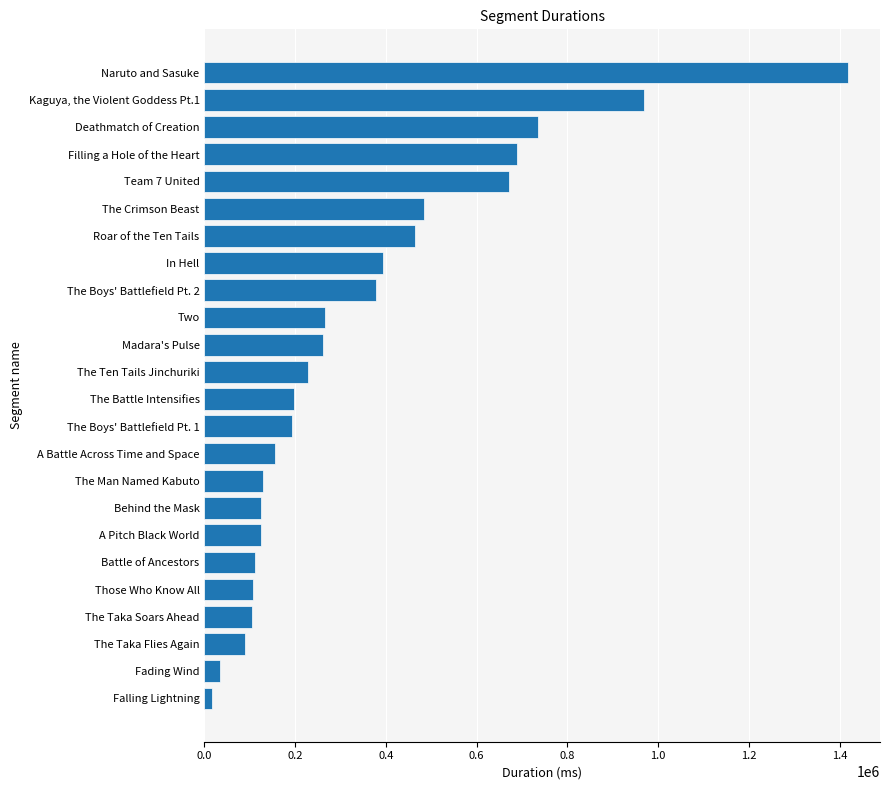

What is the change in value from The Boys' Battlefield Pt. 1 to The Crimson Beast?

+291206